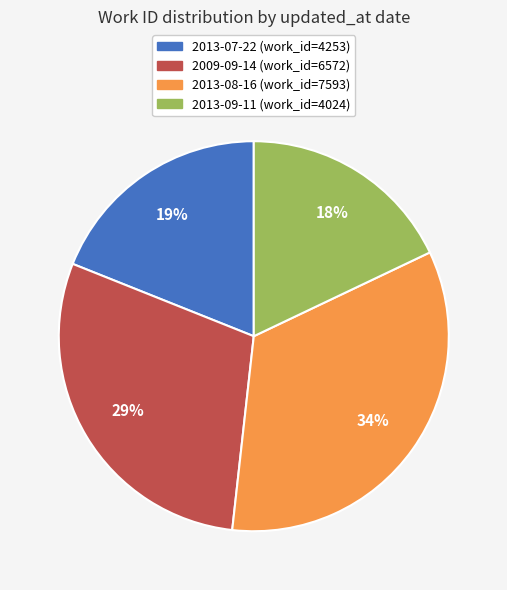

To the nearest percent, what portion does 2013-08-16 represent?

34%